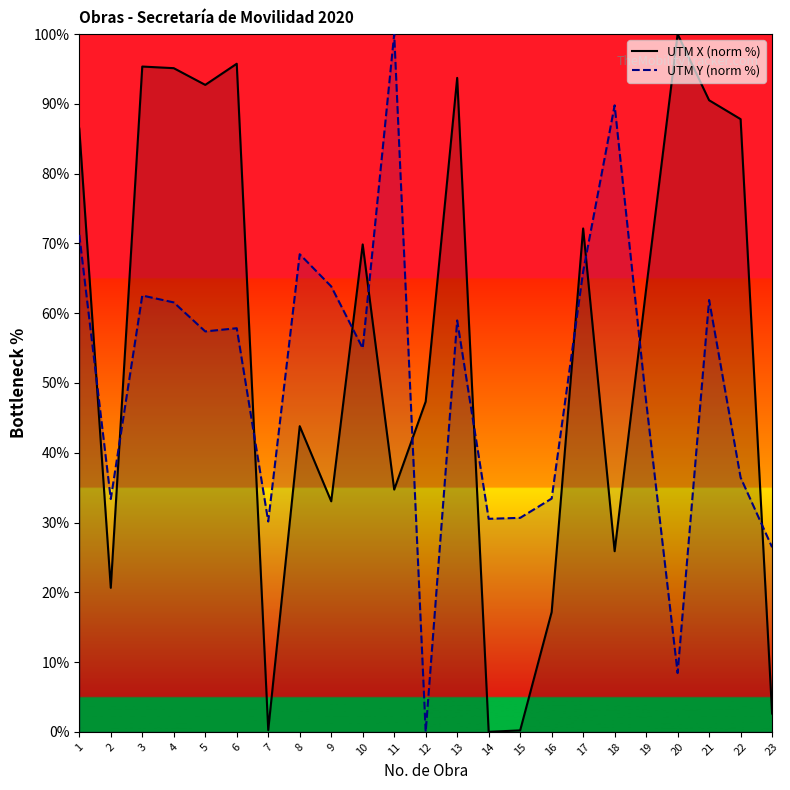

The value of UTM Y (norm %) at 14 is 30.5. True or false?

True